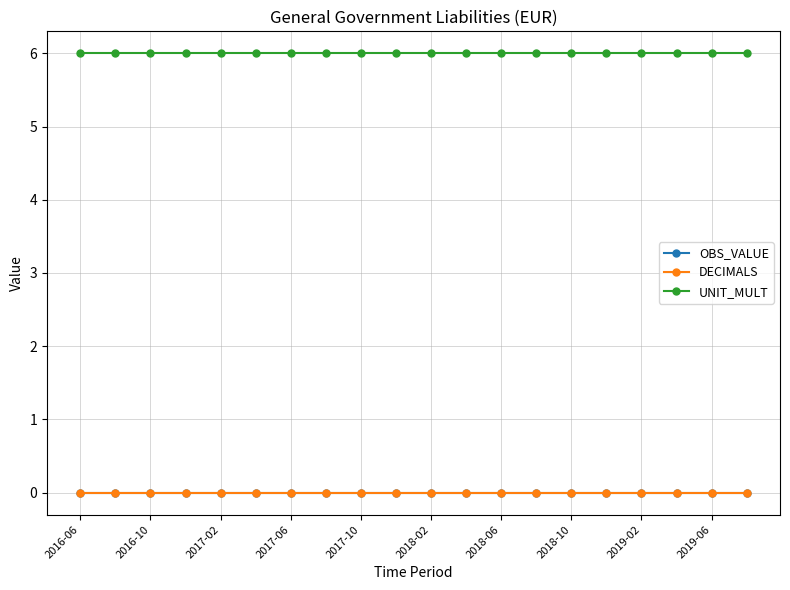

What is the value of the UNIT_MULT point at the 1st from the left?

6